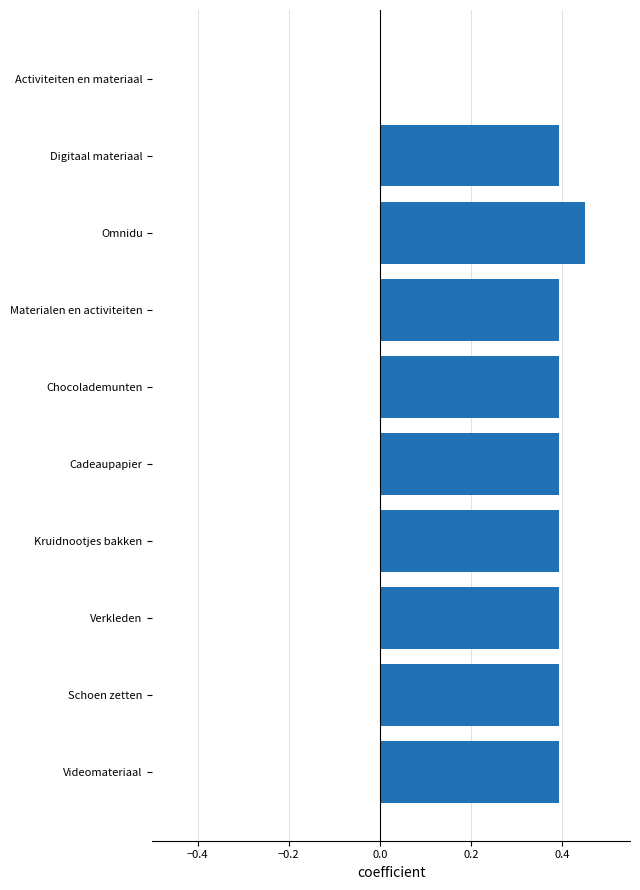

The chart shows a value of 0.0 at Activiteiten en materiaal. True or false?

True